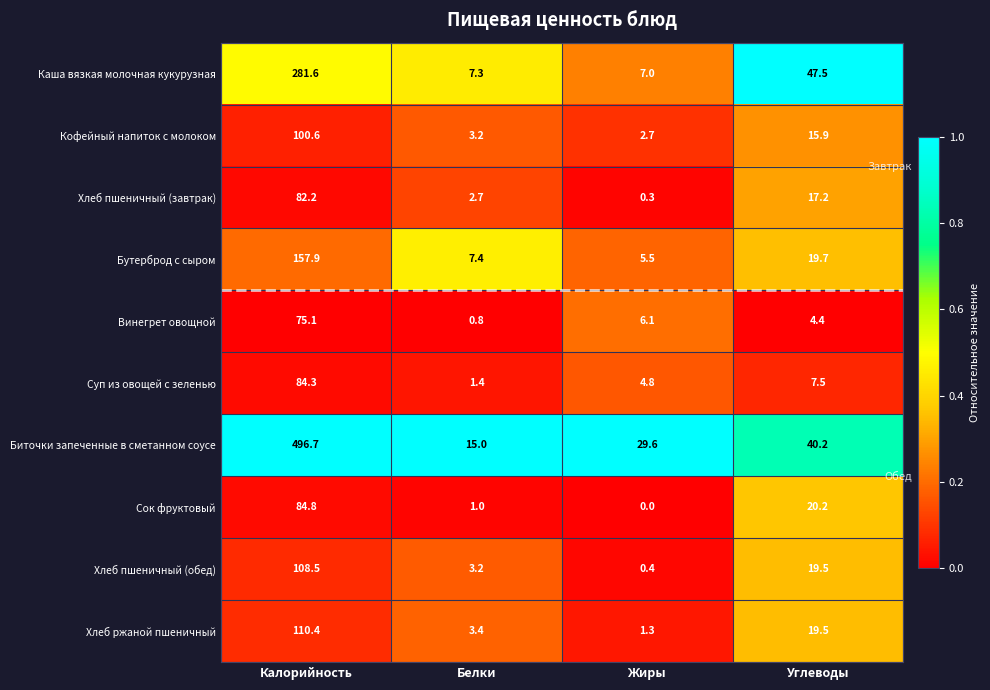

True or false: Хлеб ржаной пшеничный has a value of 3.4 at Белки.

True